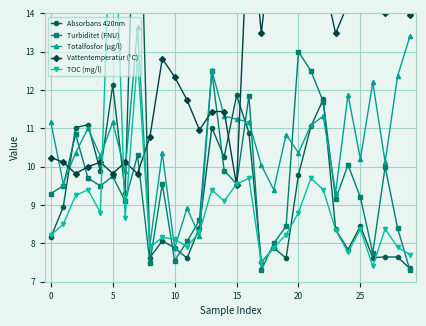

Count the number of categories in the chart.

30